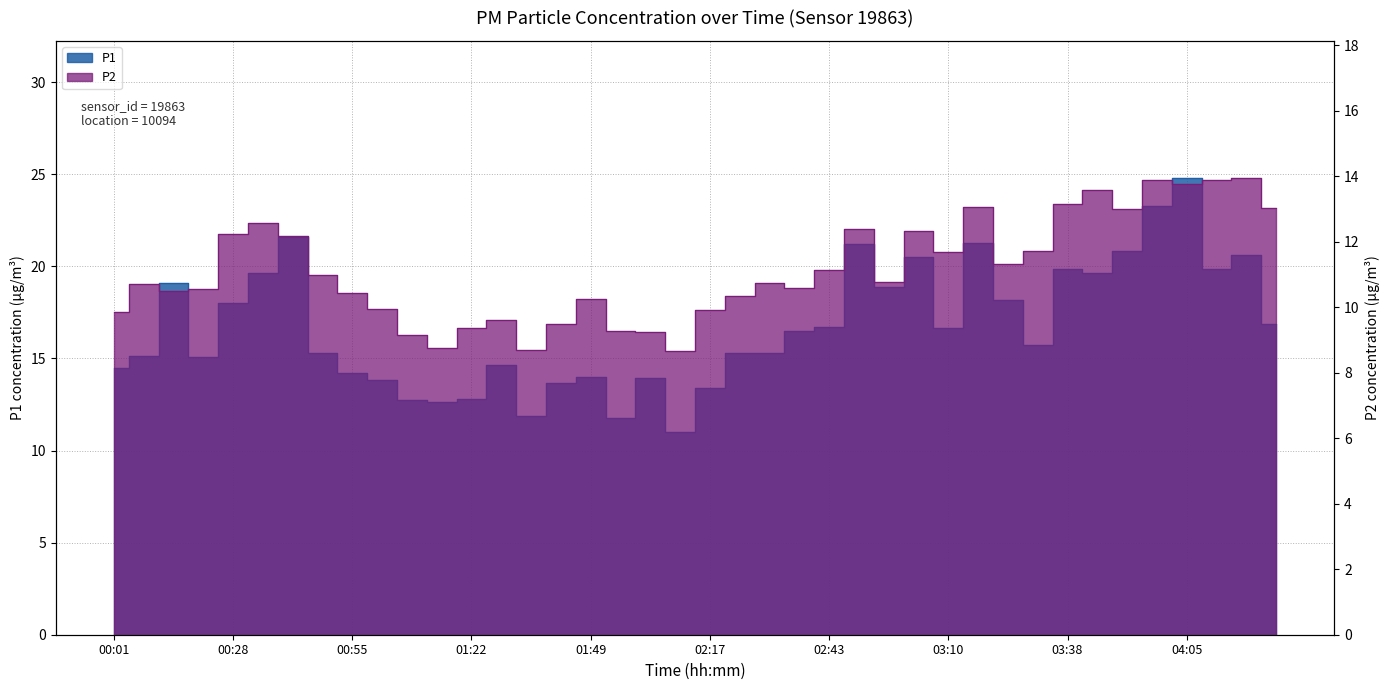

Where is P2 nearest to the value 11?

00:48